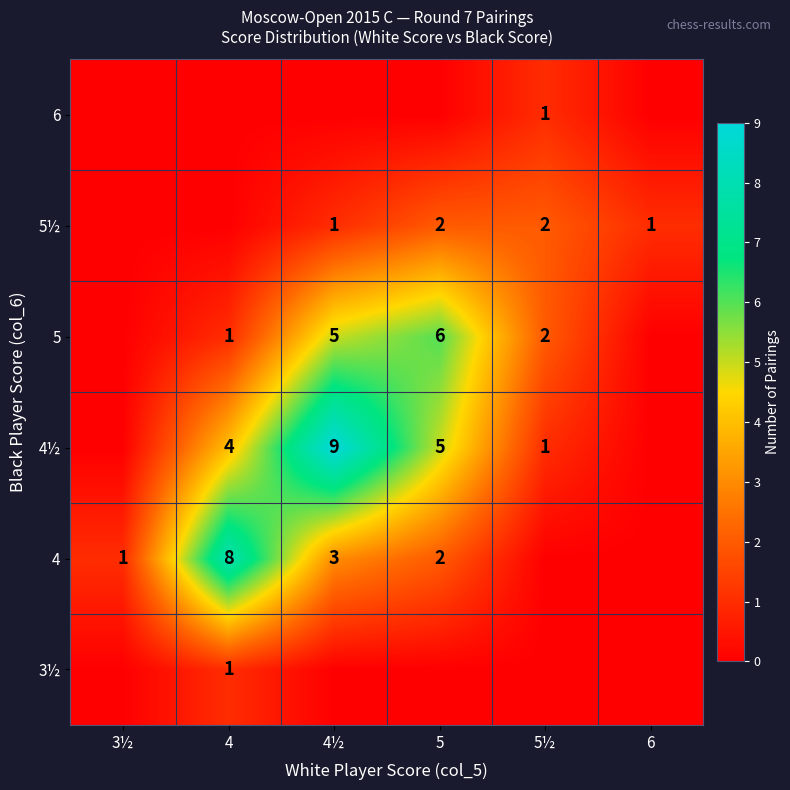

The value of 6 at 5½ is 2. True or false?

False